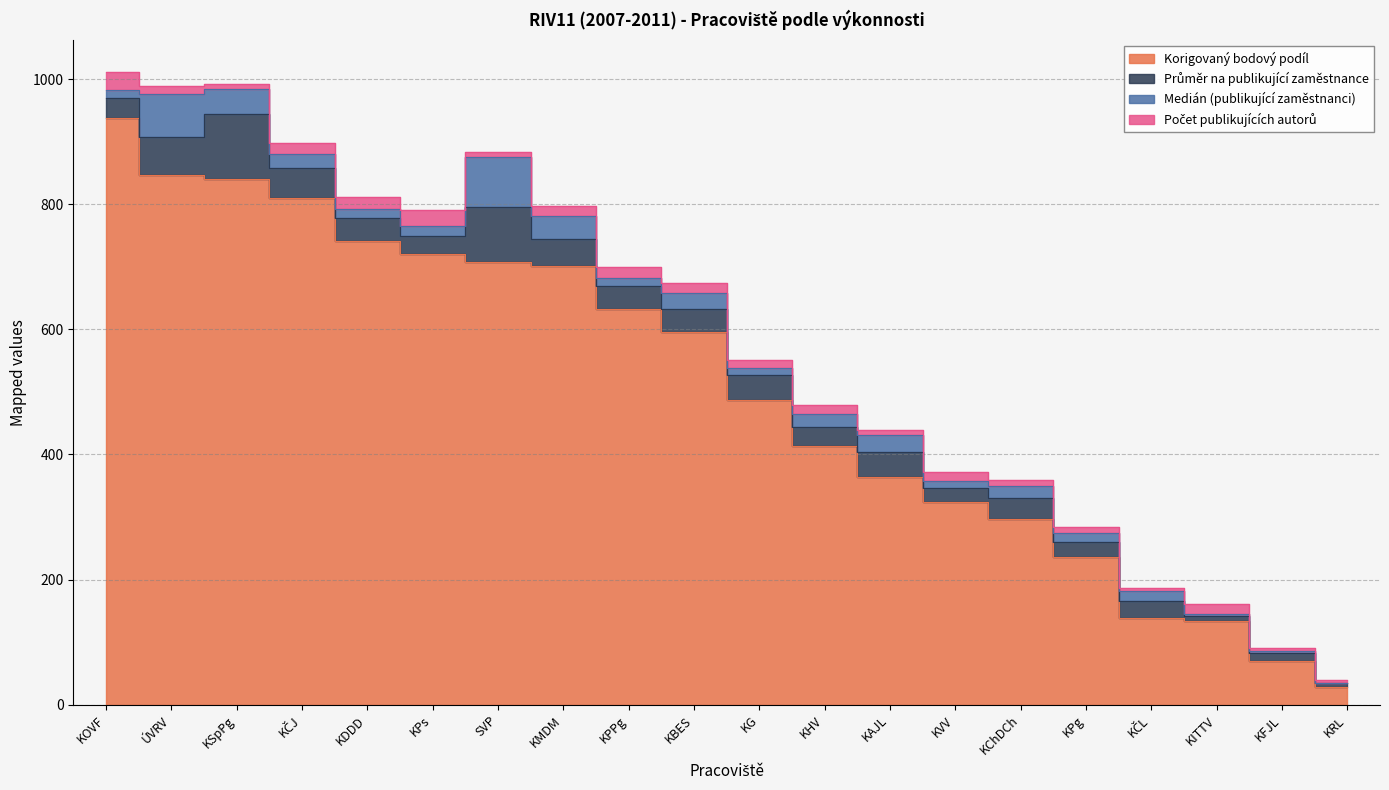

What is the sum of the Počet publikujících autorů values at KPs and KFJL?

32.0